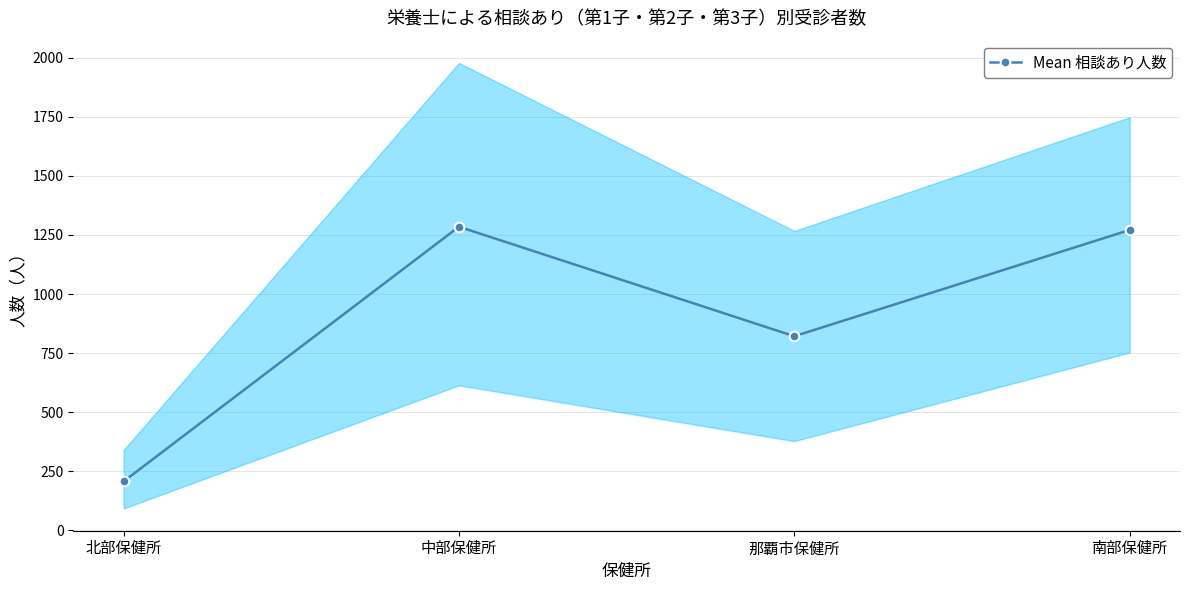

Rank the categories by value from highest to lowest.

中部保健所, 南部保健所, 那覇市保健所, 北部保健所